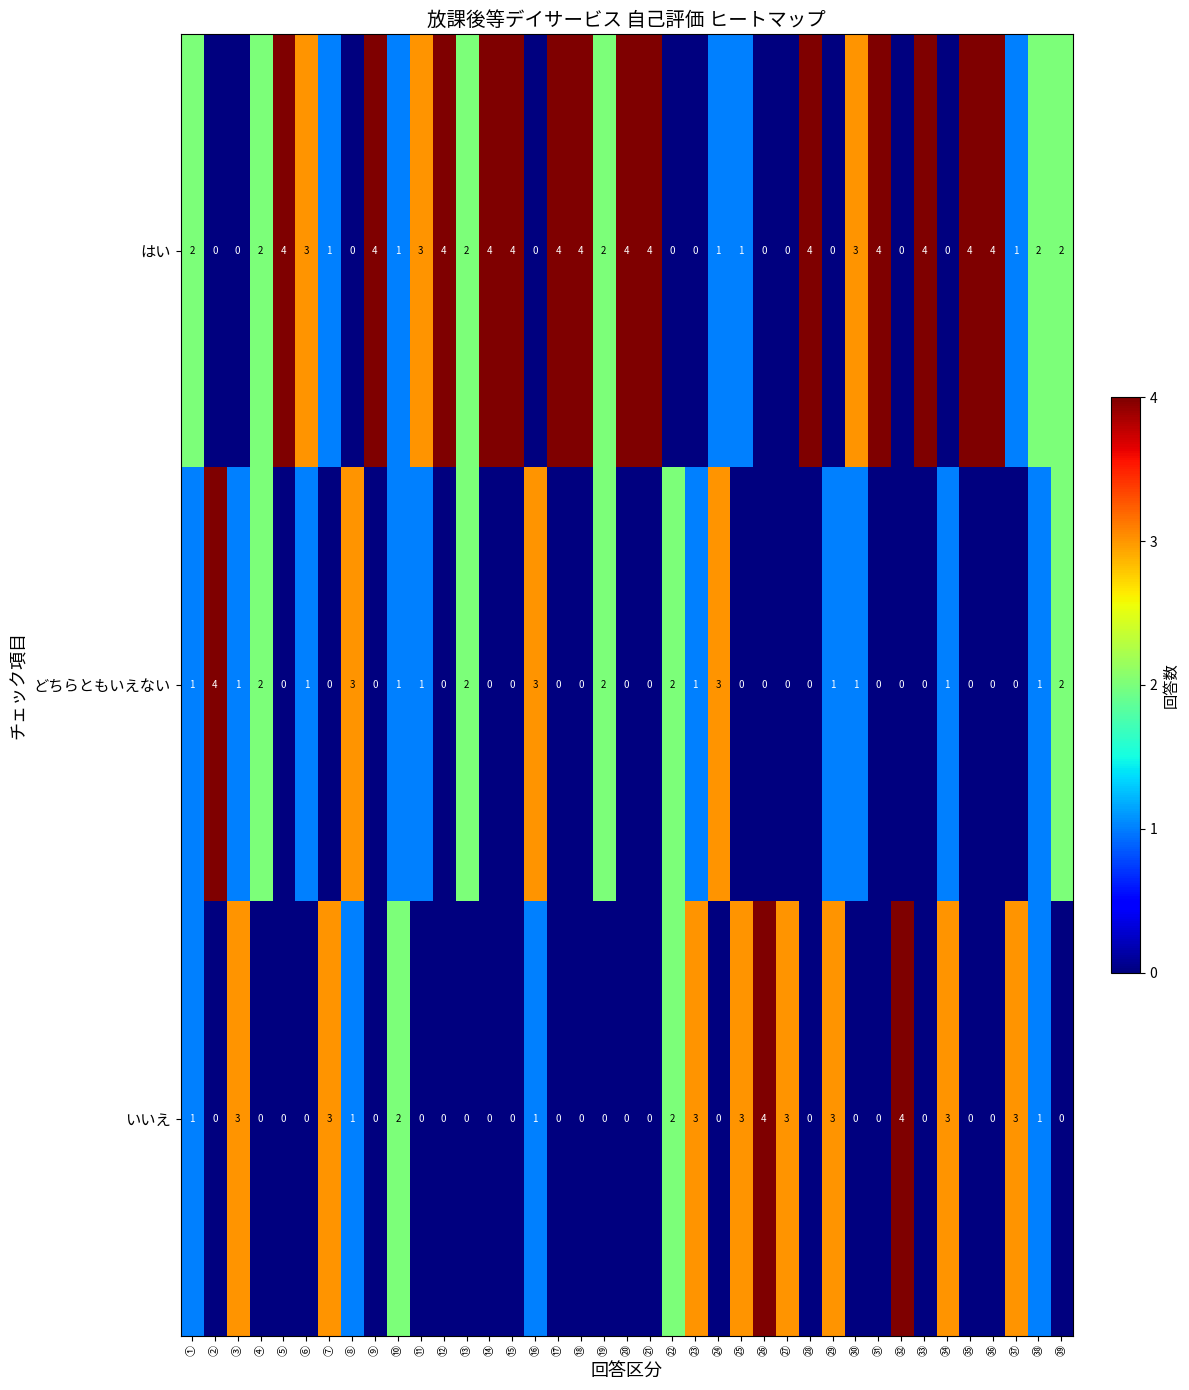

How many distinct data groups are displayed?

3